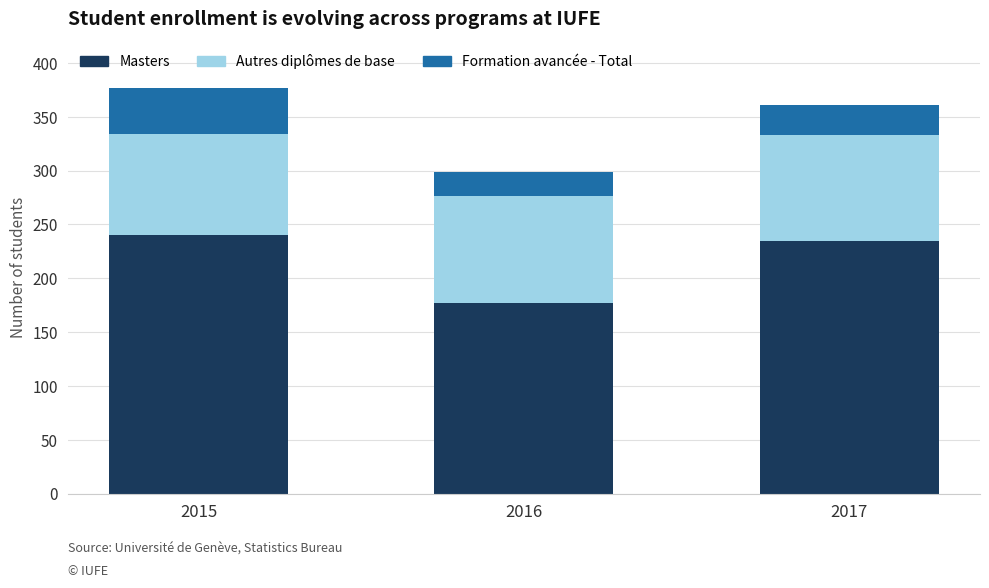

Reading left to right, list the values for the Masters series.

2015=240	2016=177	2017=235